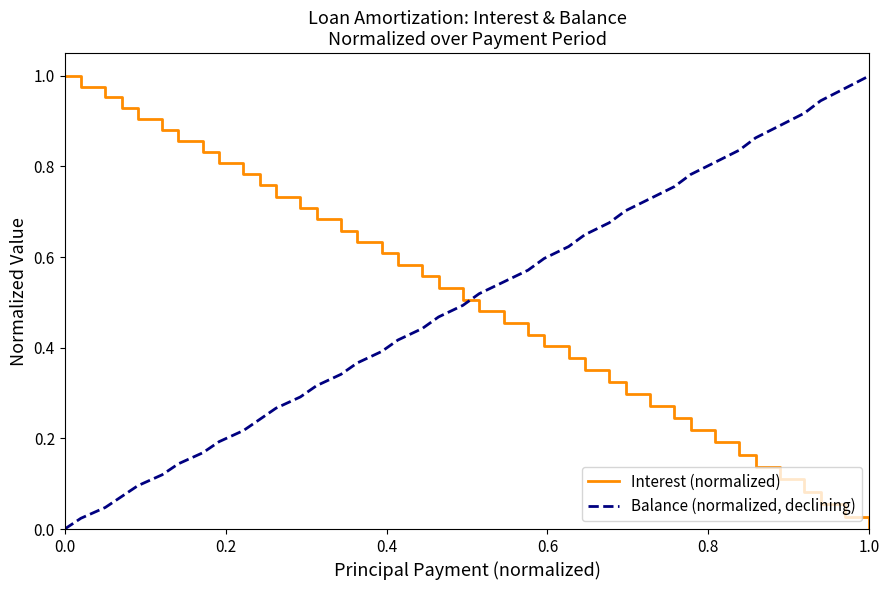

What are all the series names shown in the legend?

Interest (normalized), Balance (normalized, declining)